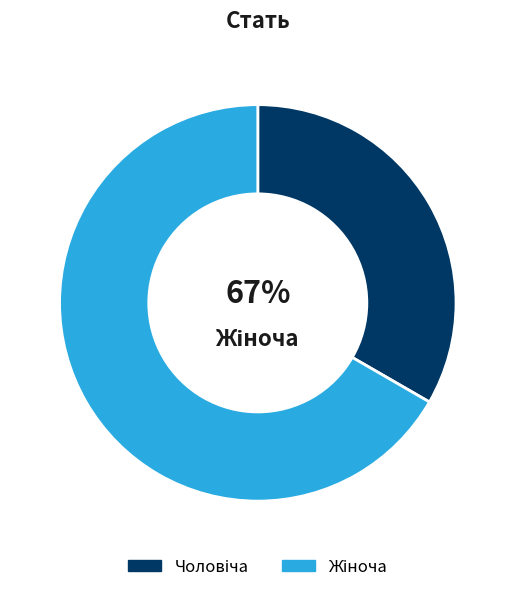

Between Чоловіча and Жіноча, which is larger?

Жіноча